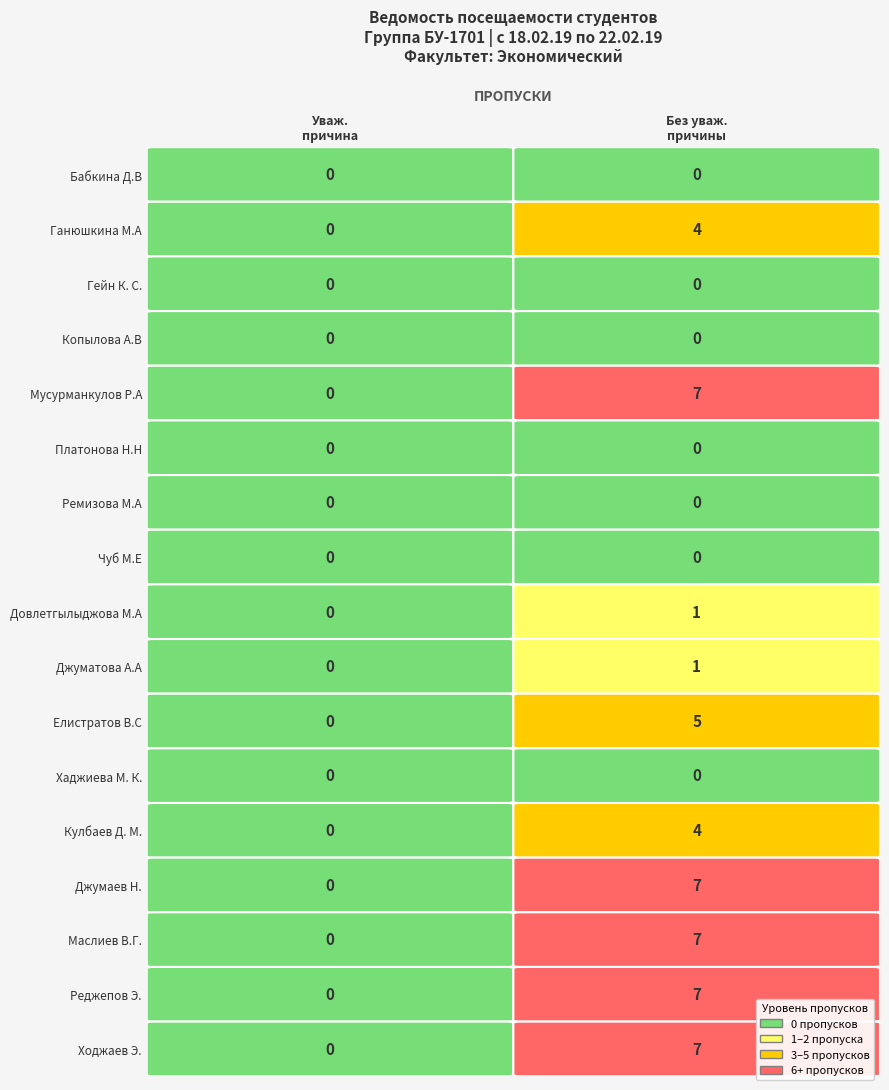

Which category has the highest value in the Хаджиева М. К. series?

пропущено по уваж.причине